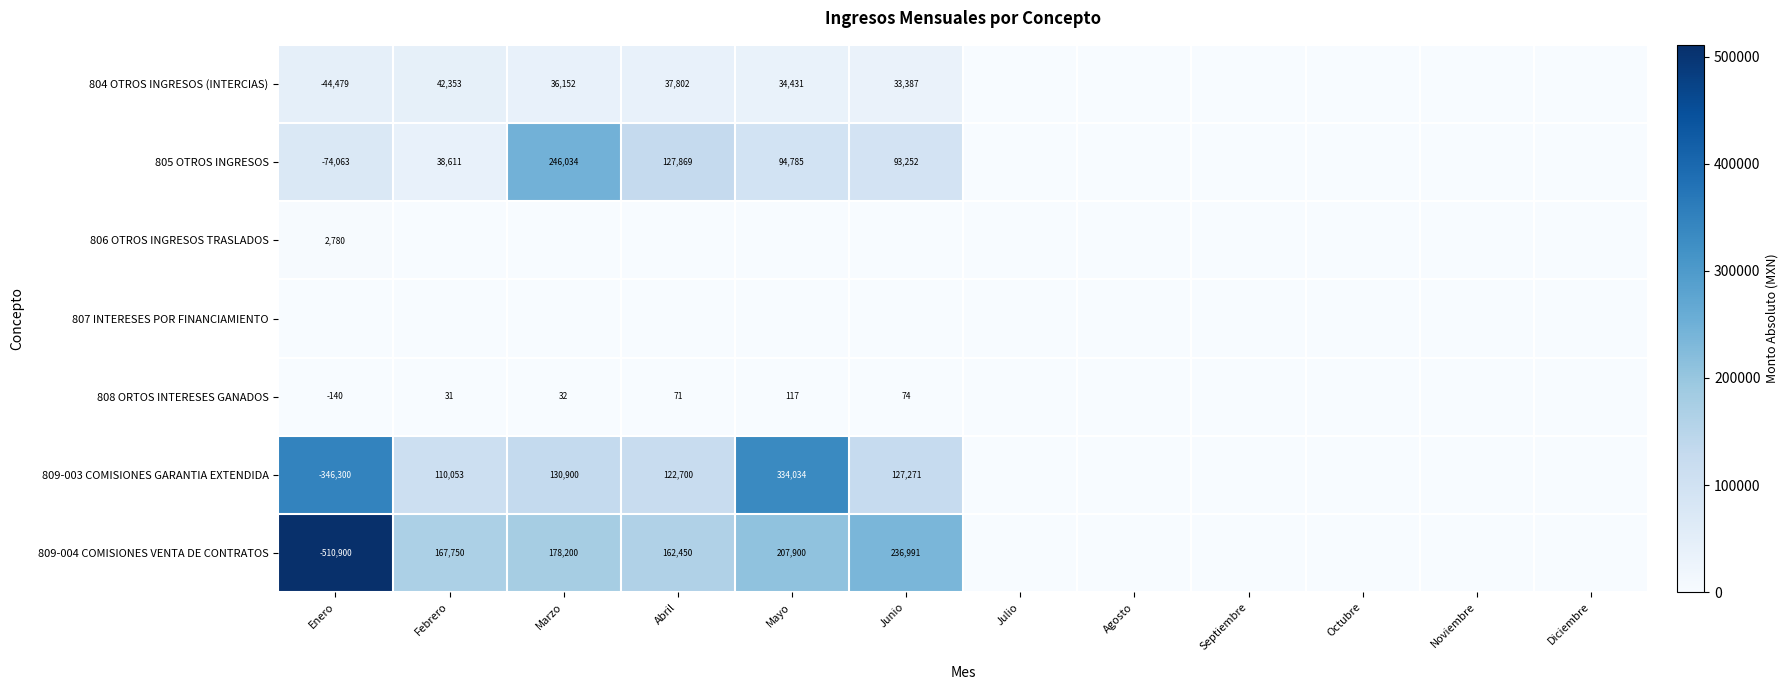

The value of 808 ORTOS INTERESES GANADOS at Abril is 22. True or false?

False